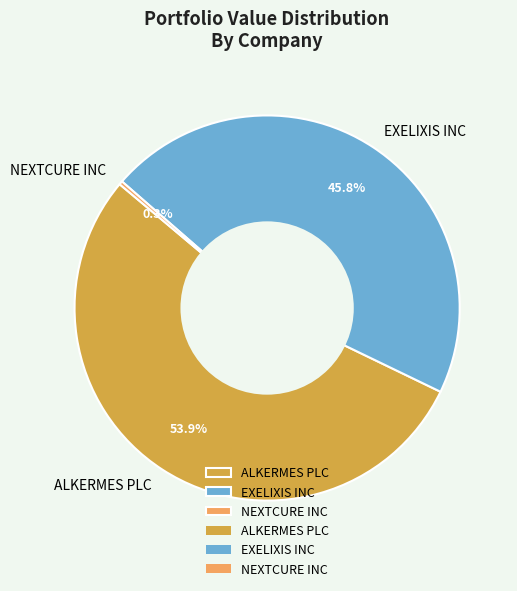

The ALKERMES PLC slice represents 48% of the pie. True or false?

False